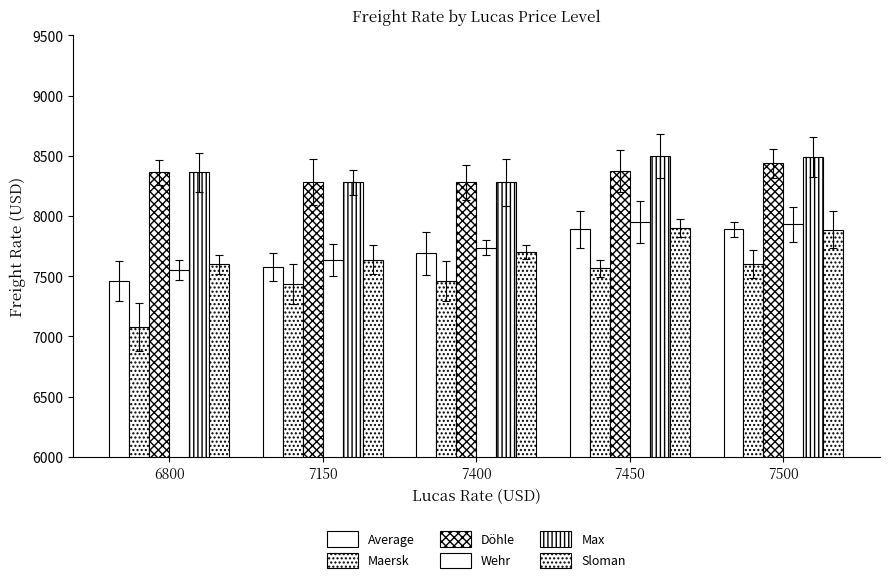

How many bars are there in each group?

6